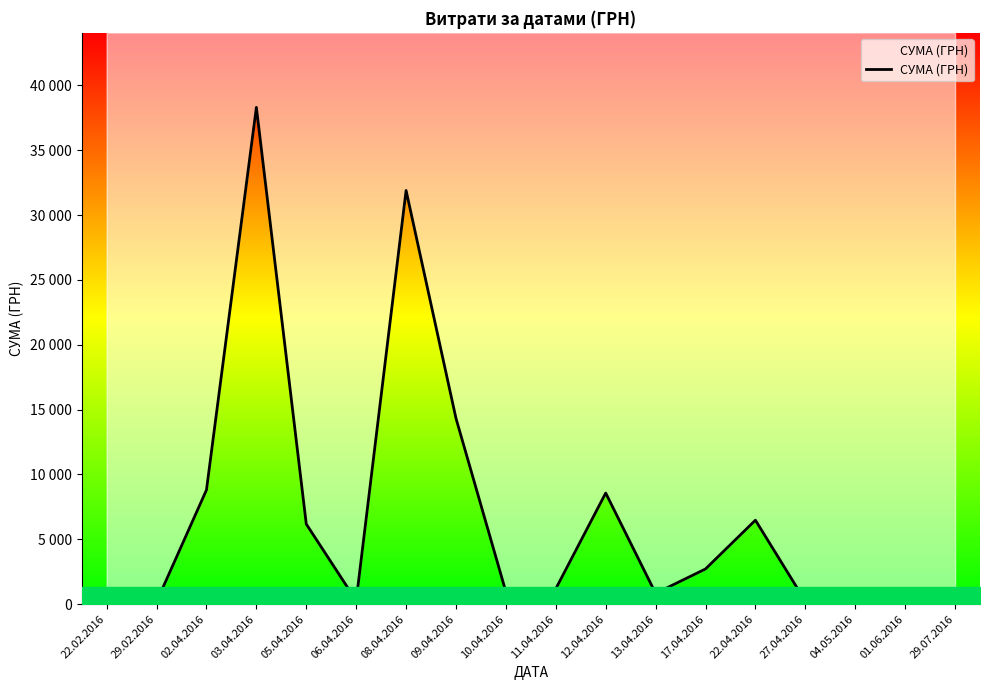

True or false: the data shows 67.2 at 27.04.2016.

False